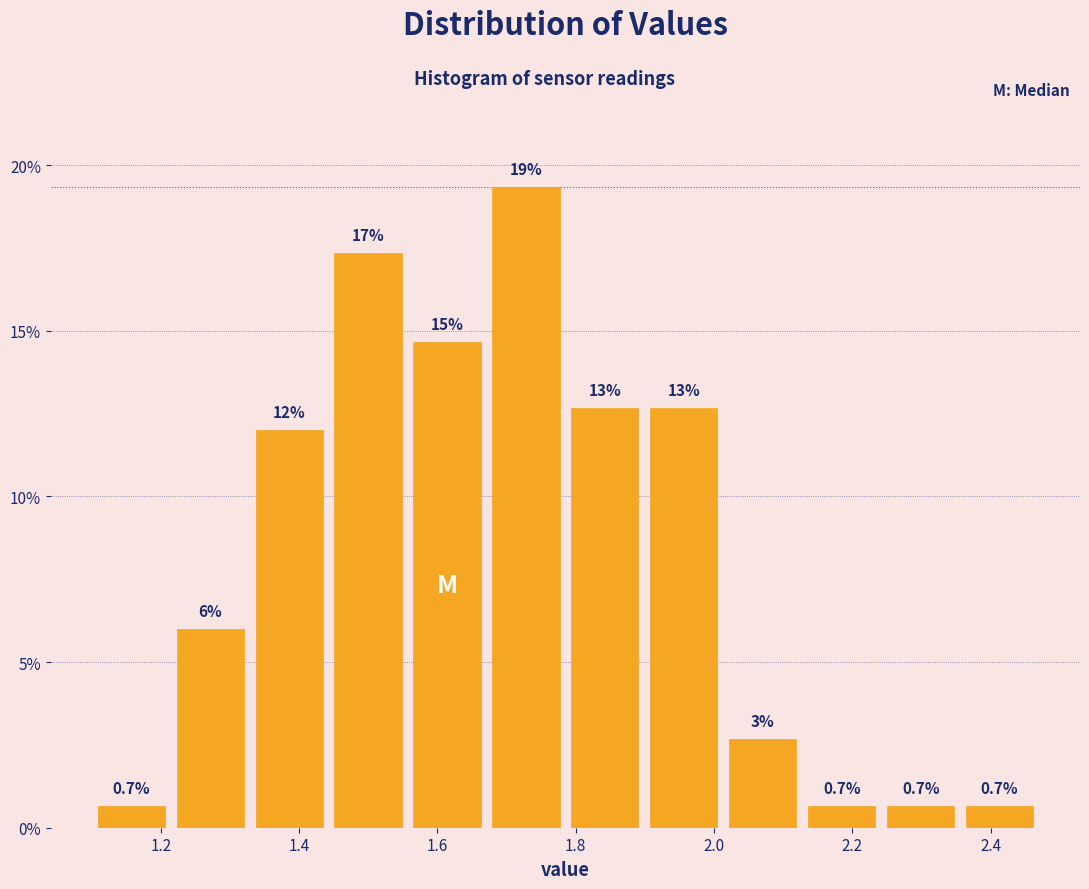

Over which range of the x-axis is the bar tallest?

1.68 to 1.78